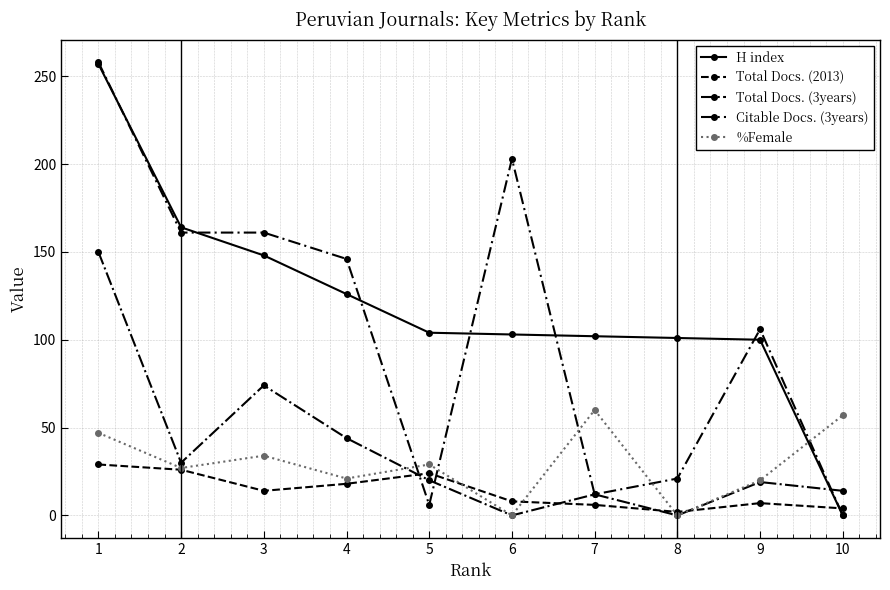

The value of Citable Docs. (3years) at 2 is 161. True or false?

True